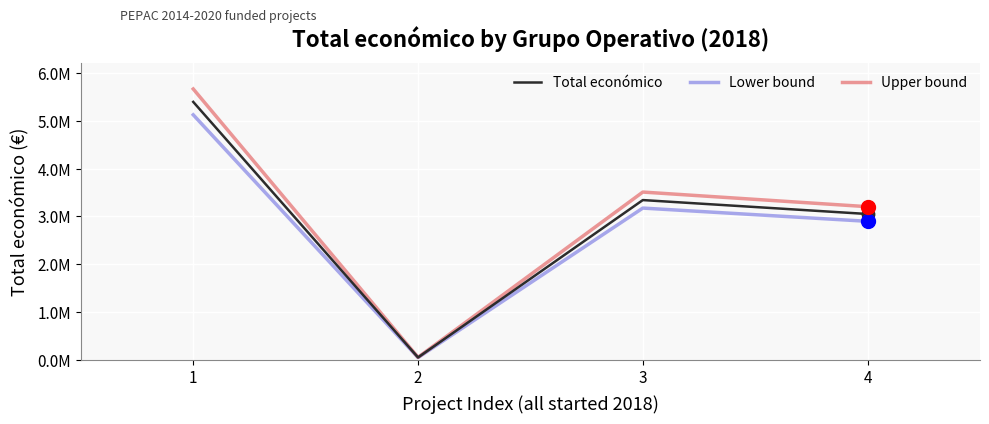

What is the total value across all series at 4?

9154719.0